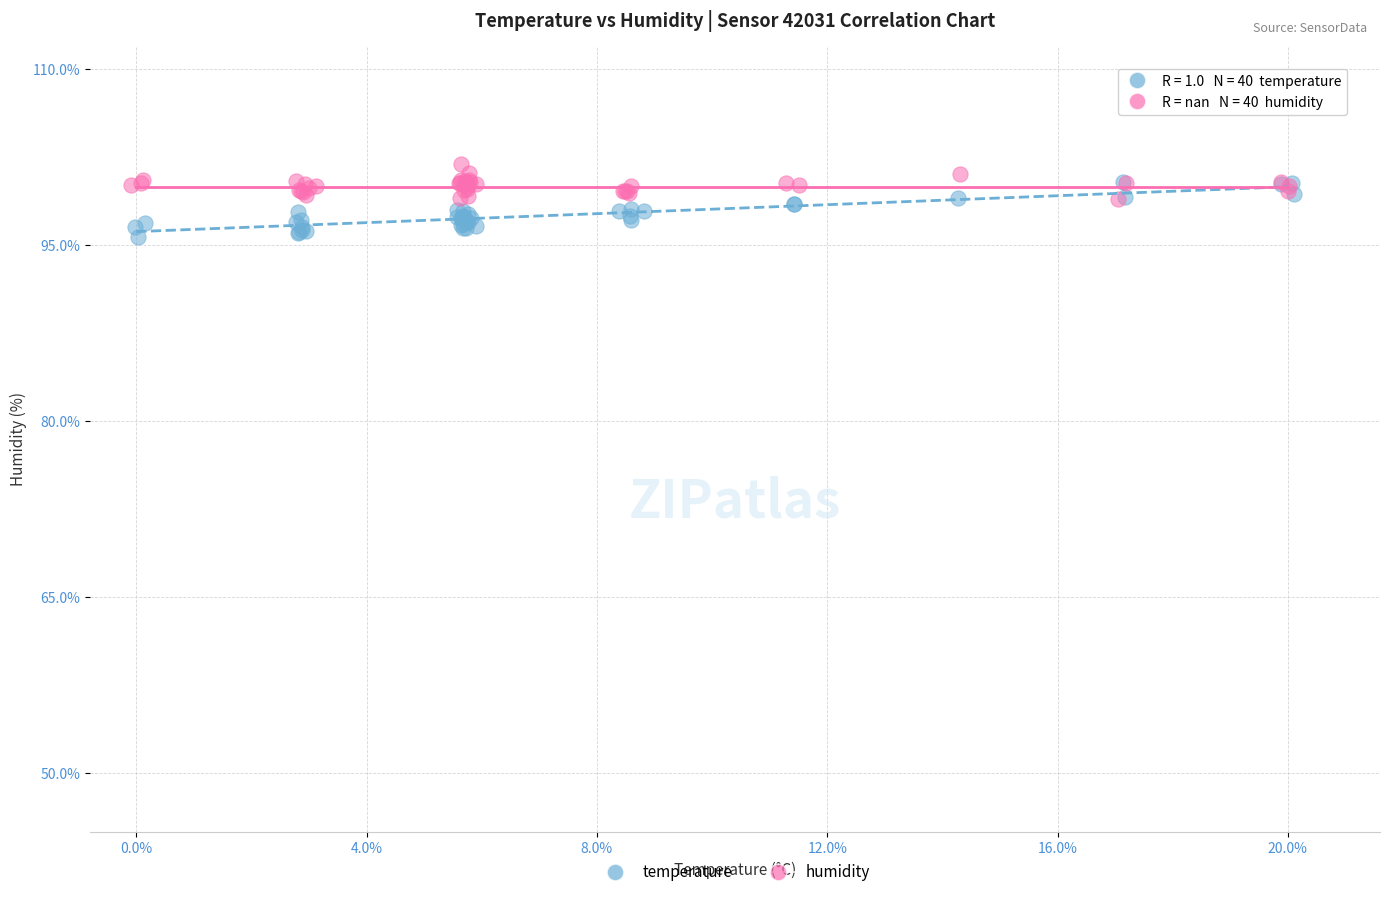

Which series has the widest spread of Y values?

temperature